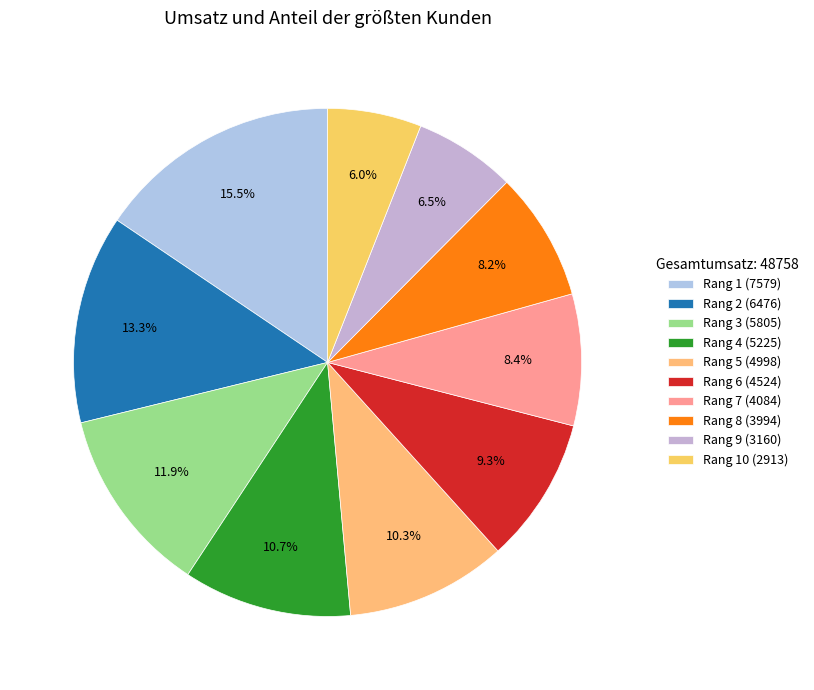

Rank the categories by value from highest to lowest.

Rang 1, Rang 2, Rang 3, Rang 4, Rang 5, Rang 6, Rang 7, Rang 8, Rang 9, Rang 10